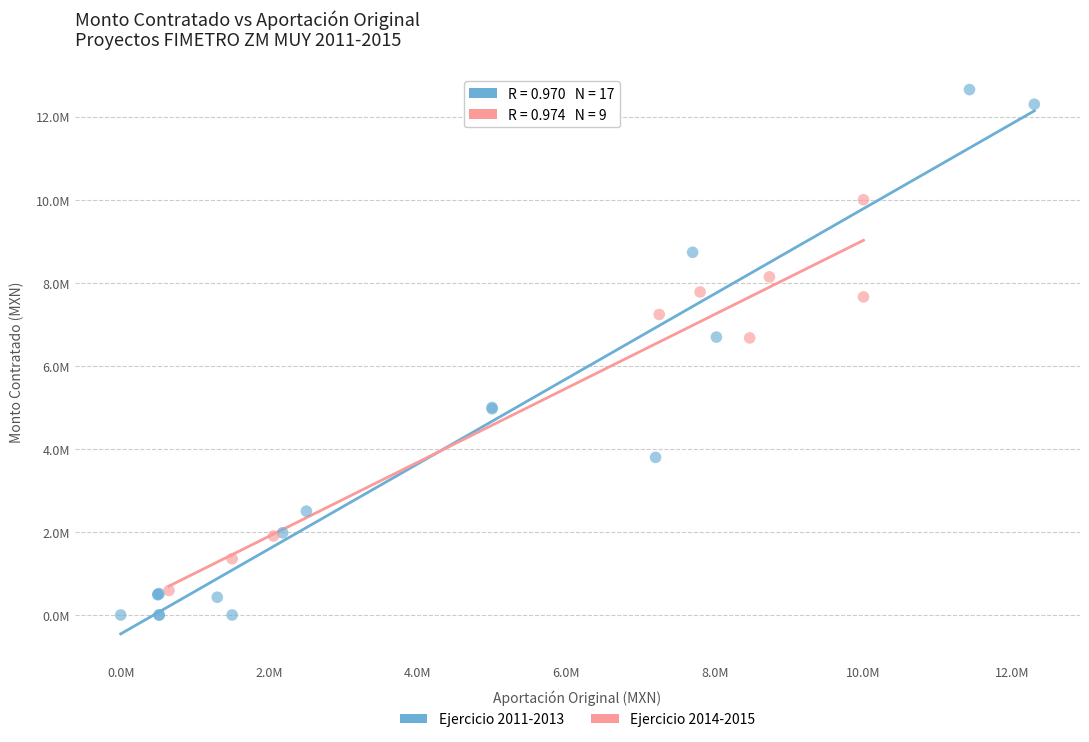

What are all the series names shown in the legend?

Ejercicio 2011-2013, Ejercicio 2014-2015